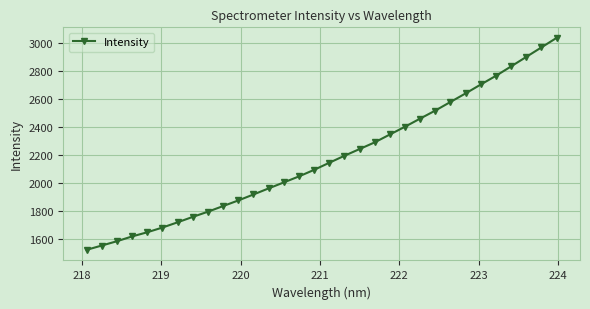

What is the difference between the maximum and minimum values?

1511.4